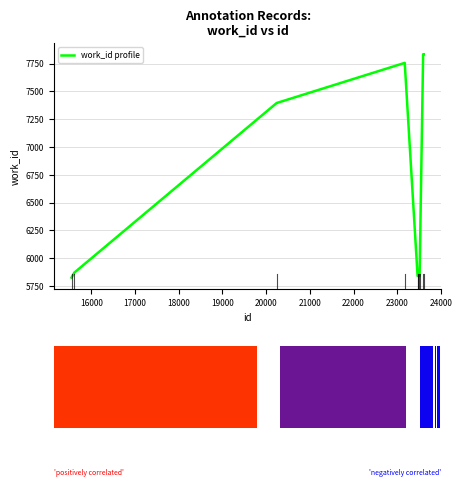

Does the chart contain stacked bars?

No